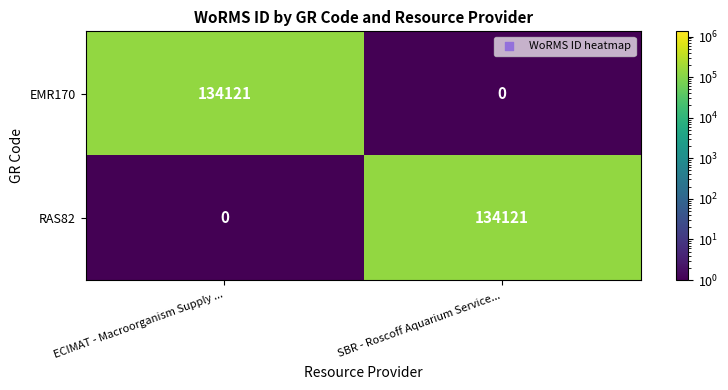

The EMR170 series shows -86113 at SBR - Roscoff Aquarium Service.... True or false?

False